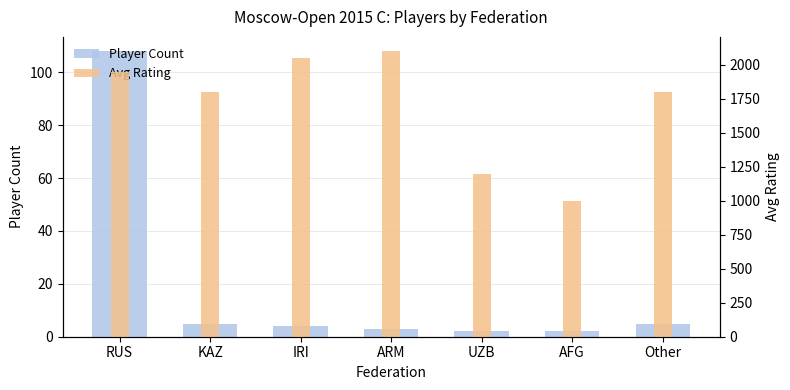

List the series in order of their overall mean, lowest first.

Player Count, Avg Rating